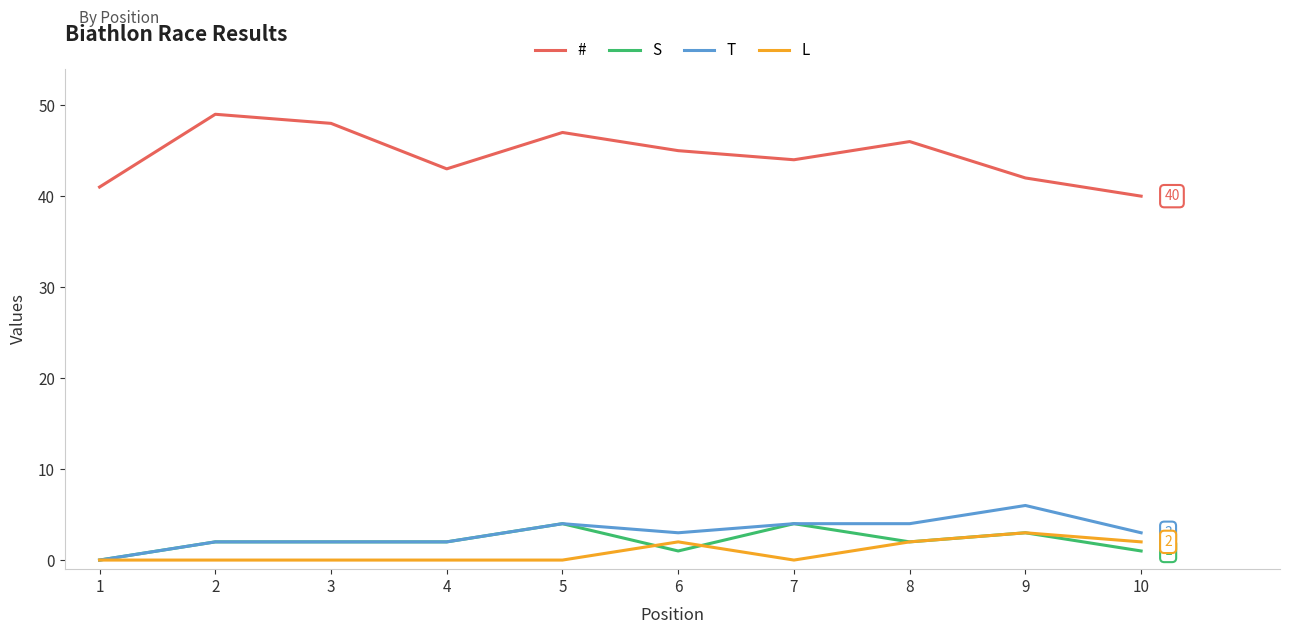

What are all the series names shown in the legend?

#, S, T, L